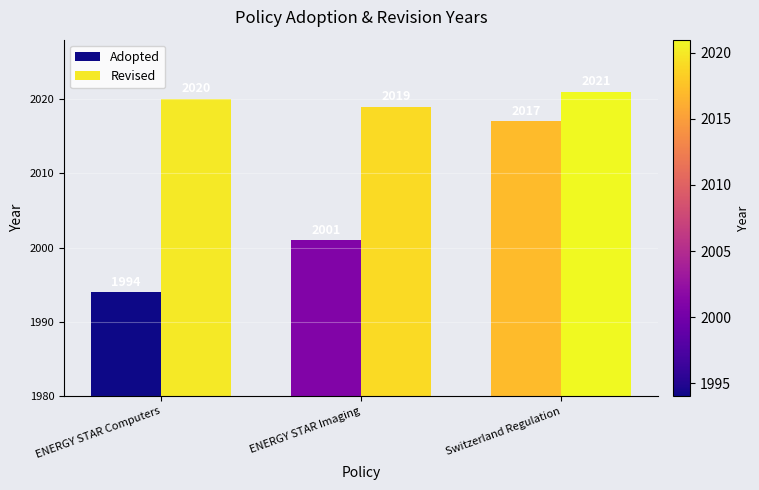

Reading left to right, list all the values displayed in this chart.

Adopted: 1994	2001	2017
Revised: 2020	2019	2021